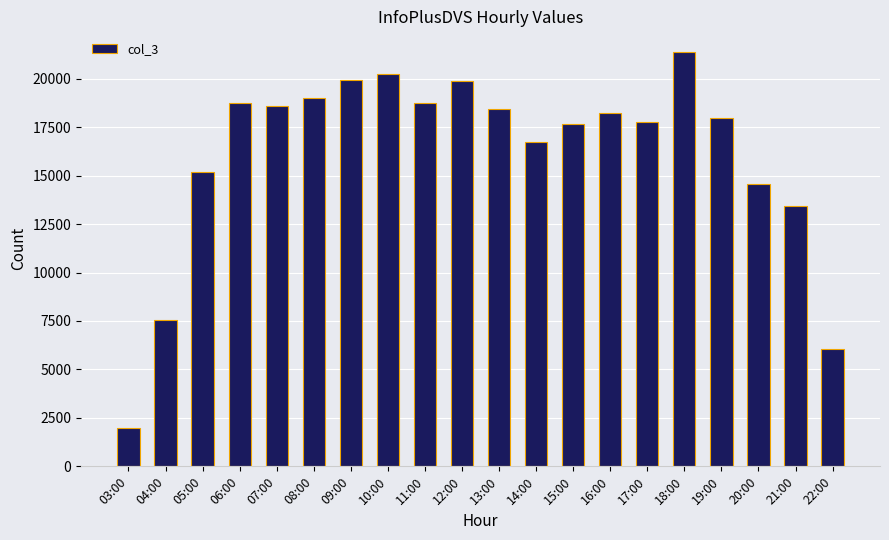

What position from the left is 05:00?

3